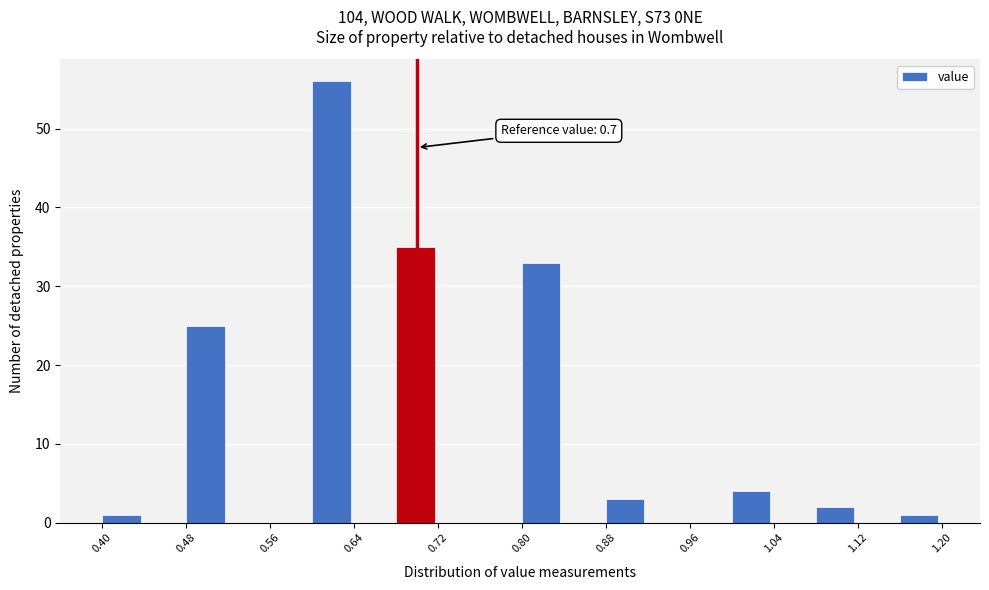

Over which range of the x-axis is the bar tallest?

0.60 to 0.64